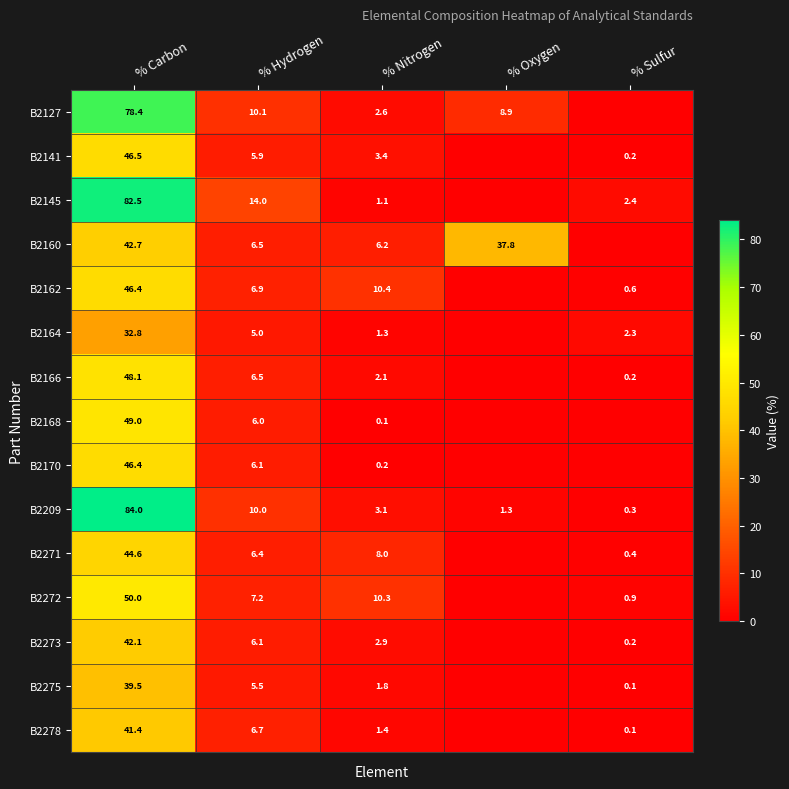

The B2170 series shows 46.4 at % Carbon. True or false?

True